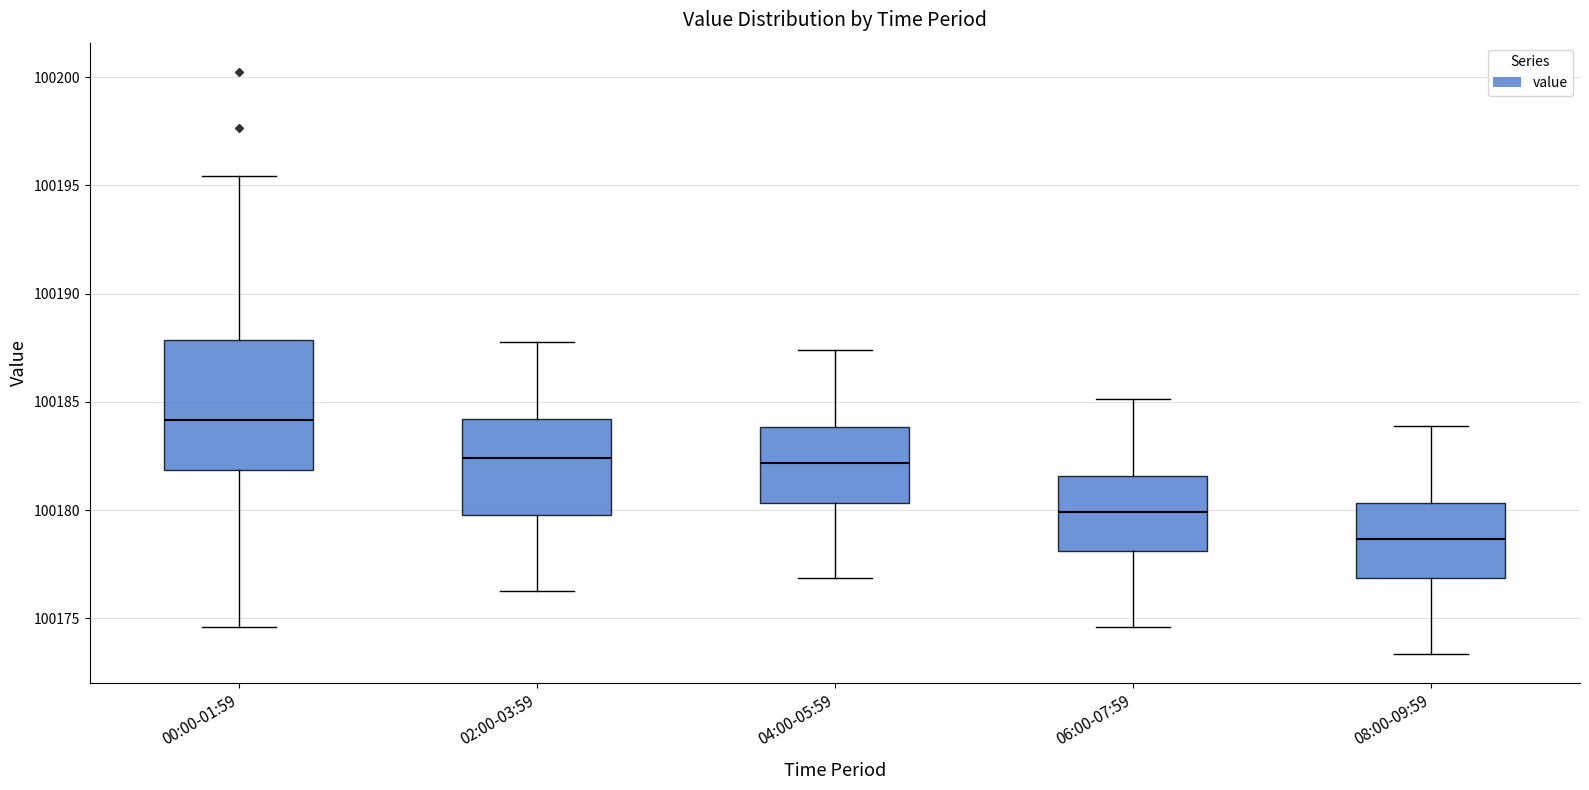

Reading left to right, read every box against the y-axis: the position of its median line, the range the box covers, and the ends of its whiskers. The values are not printed on the chart, so give them approximately, as read against the axis.

00:00-01:59: median 100184.0, box 100182.0 to 100188.0, whiskers 100174.5 to 100195.5
02:00-03:59: median 100182.5, box 100180.0 to 100184.0, whiskers 100176.5 to 100188.0
04:00-05:59: median 100182.0, box 100180.5 to 100184.0, whiskers 100177.0 to 100187.5
06:00-07:59: median 100180.0, box 100178.0 to 100181.5, whiskers 100174.5 to 100185.0
08:00-09:59: median 100178.5, box 100177.0 to 100180.5, whiskers 100173.5 to 100184.0